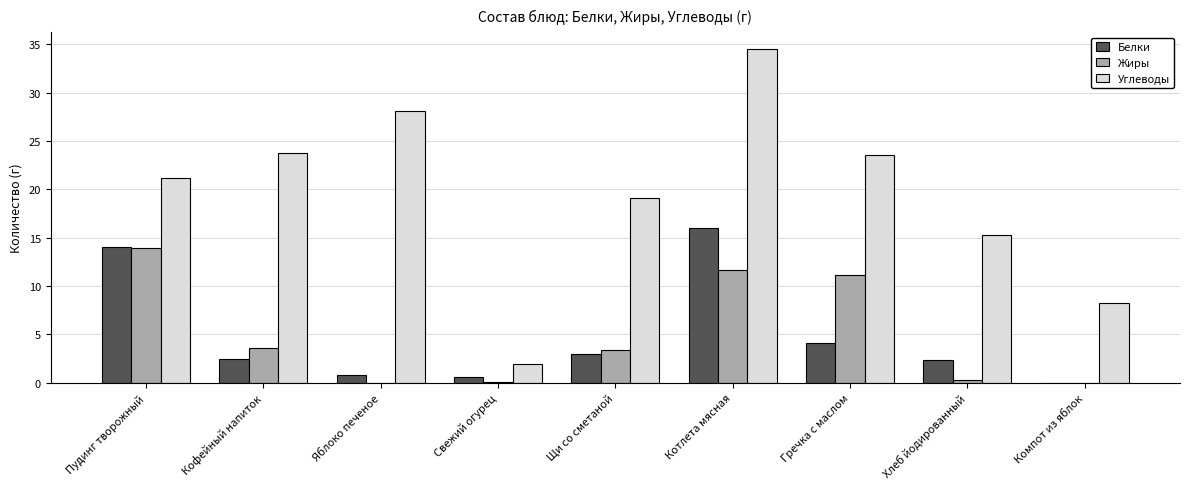

Which series has the widest spread of values?

Углеводы